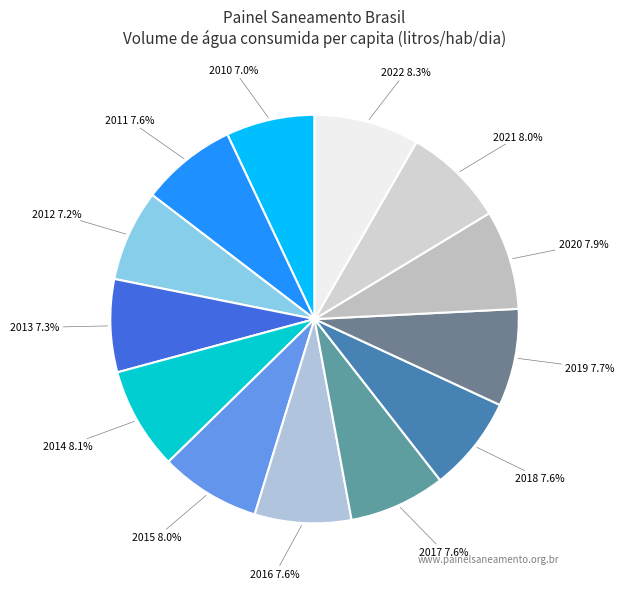

Is there a majority slice in this chart?

No